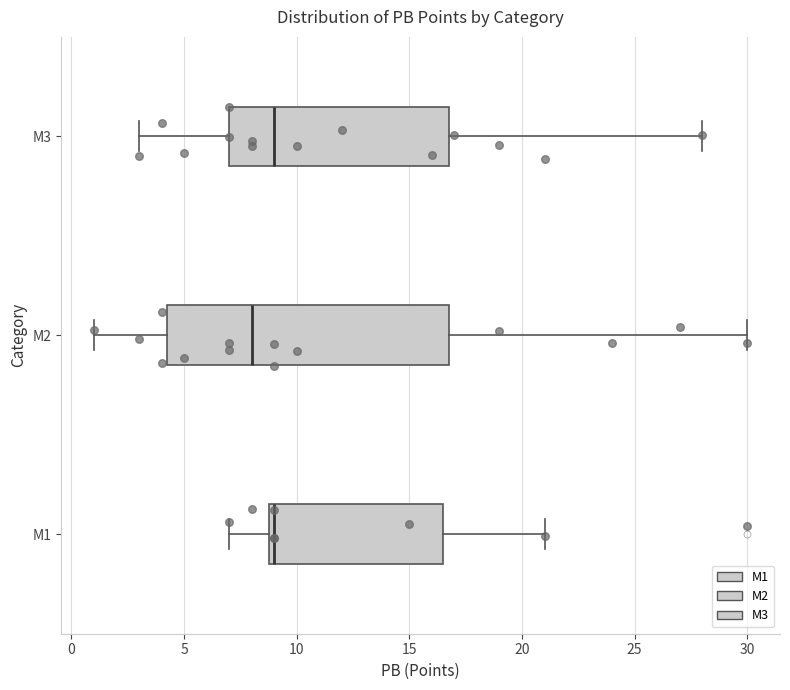

Reading bottom to top, read every box against the x-axis: the position of its median line, the range the box covers, and the ends of its whiskers. The values are not printed on the chart, so give them approximately, as read against the axis.

M1: median 9.0 (just right of the box's left edge), box 9.0 to 16.5, whiskers 7.0 to 21.0
M2: median 8.0, box 4.5 to 17.0, whiskers 1.0 to 30.0
M3: median 9.0, box 7.0 to 17.0, whiskers 3.0 to 28.0